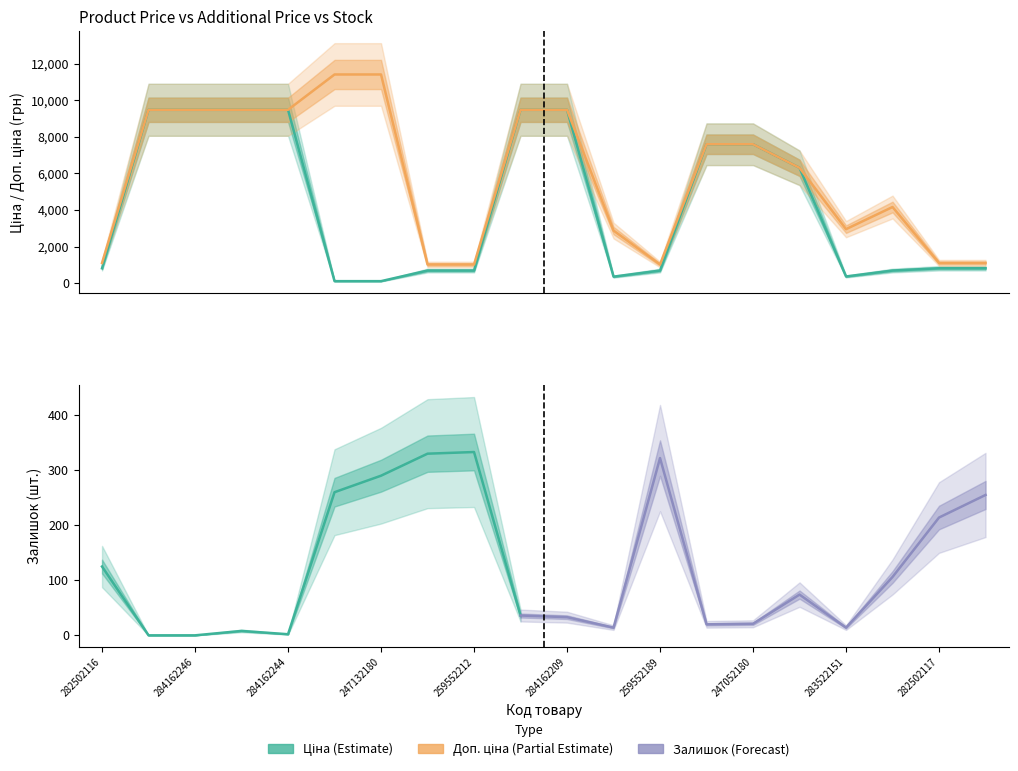

Is the value of Доп. ціна at 284162248 greater than the value of Ціна at 259552213?

Yes